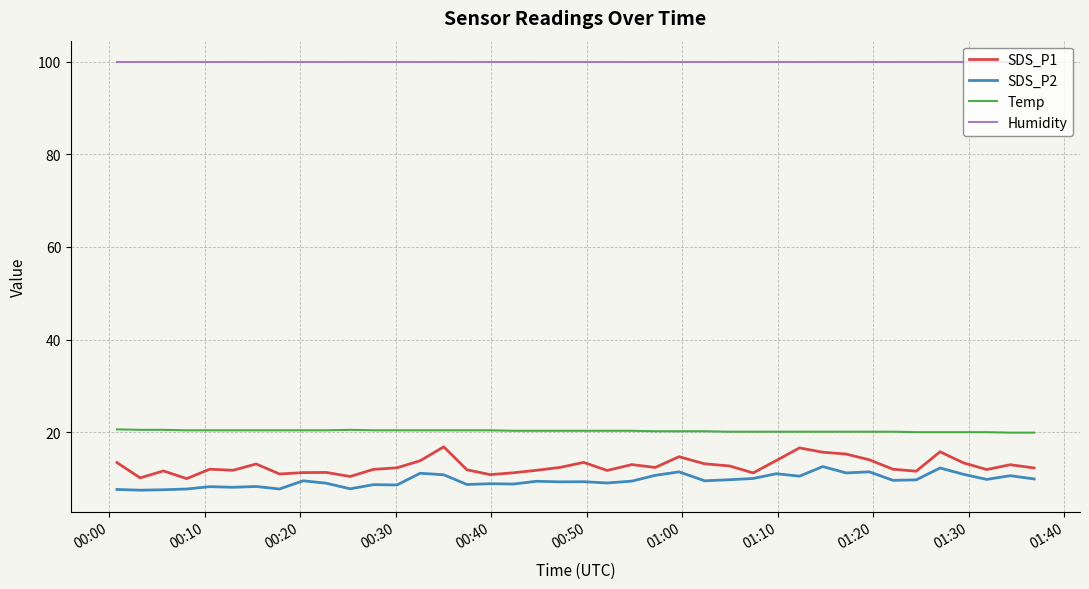

True or false: Humidity and Temp intersect in this chart.

False